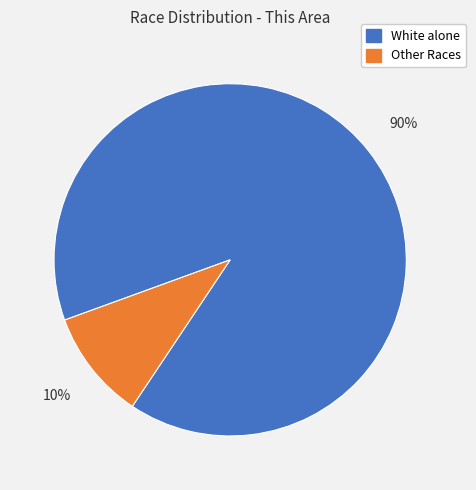

Is the sum of White alone and Other Races greater than half?

Yes